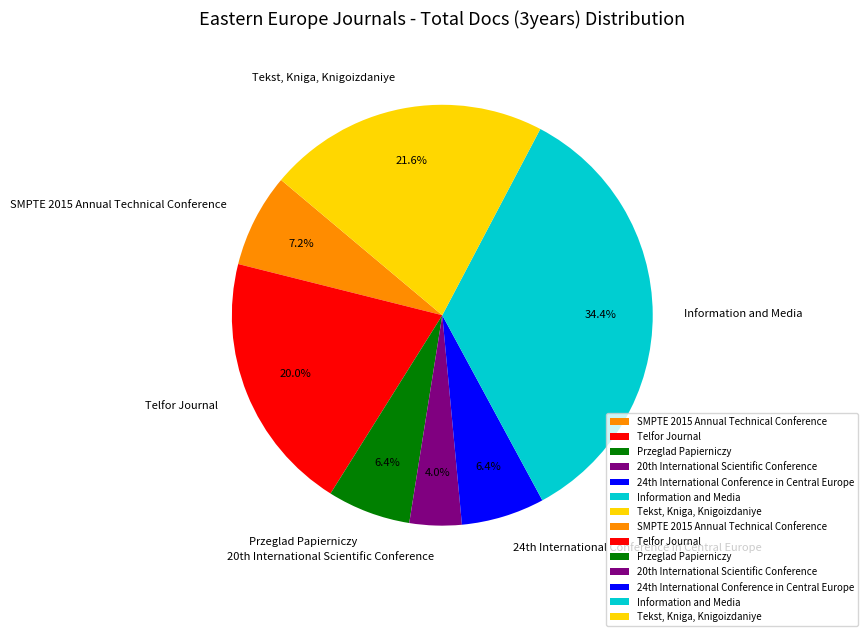

Which slice is the smallest?

20th International Scientific Conference